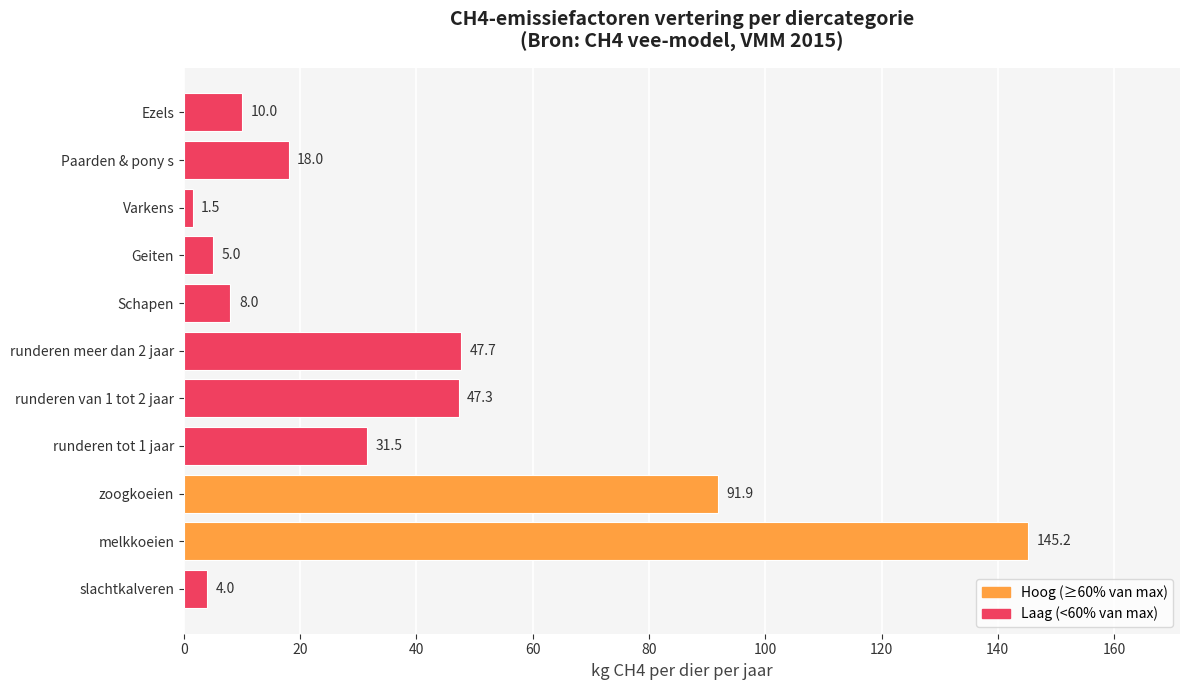

Where is the data nearest to the value 73?

zoogkoeien